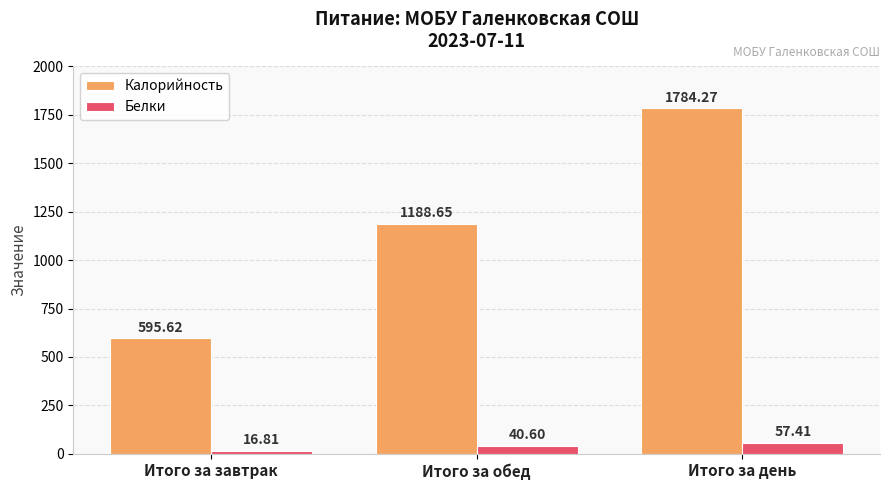

Which category has the lowest value in the Калорийность series?

Итого за завтрак